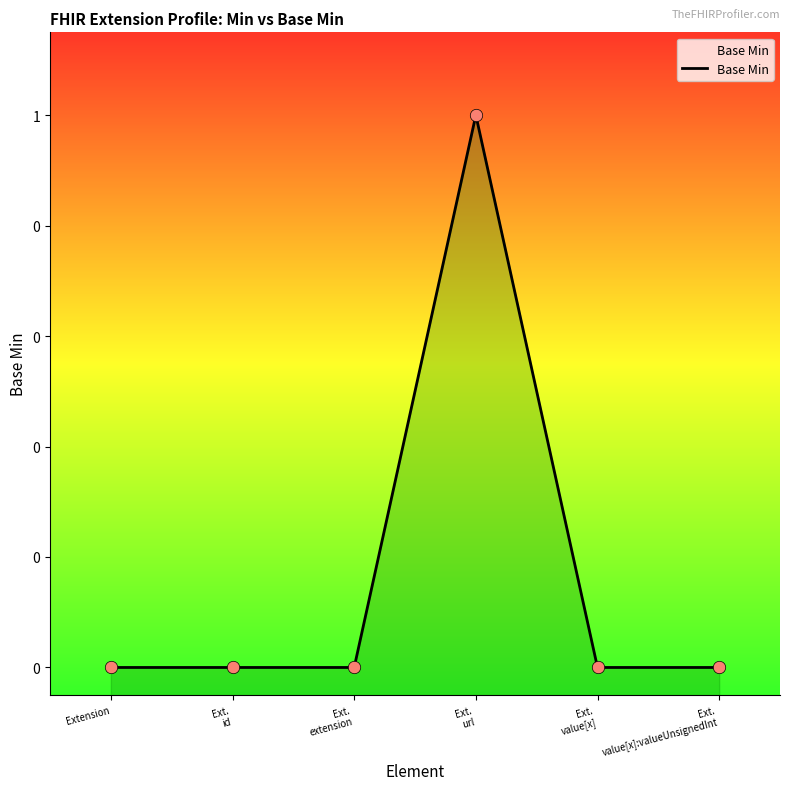

What is the change in value from Ext.
extension to Ext.
url?

+1